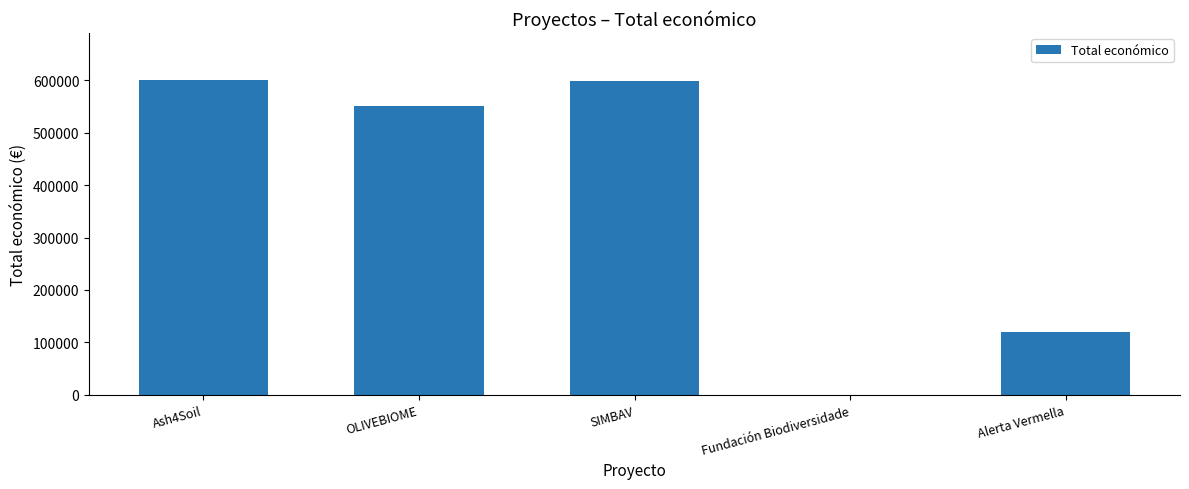

What is the difference between the values at OLIVEBIOME and Alerta Vermella?

430111